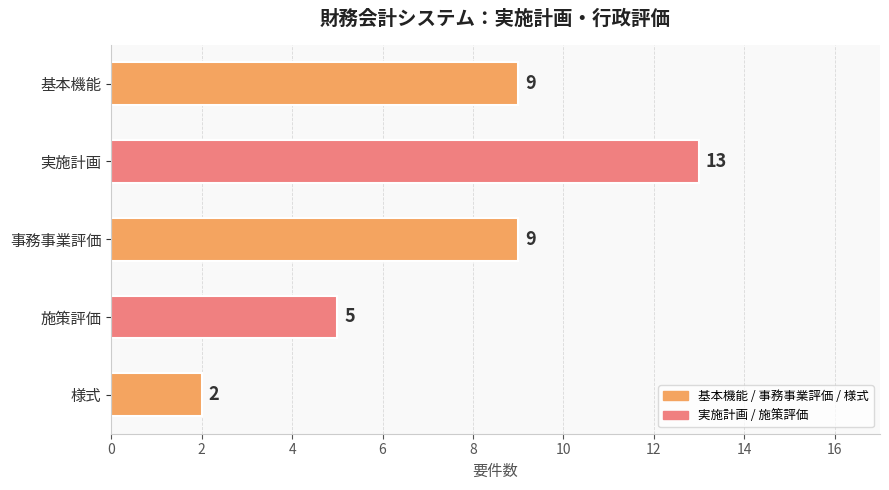

Count the values in the range 5 to 9.

3